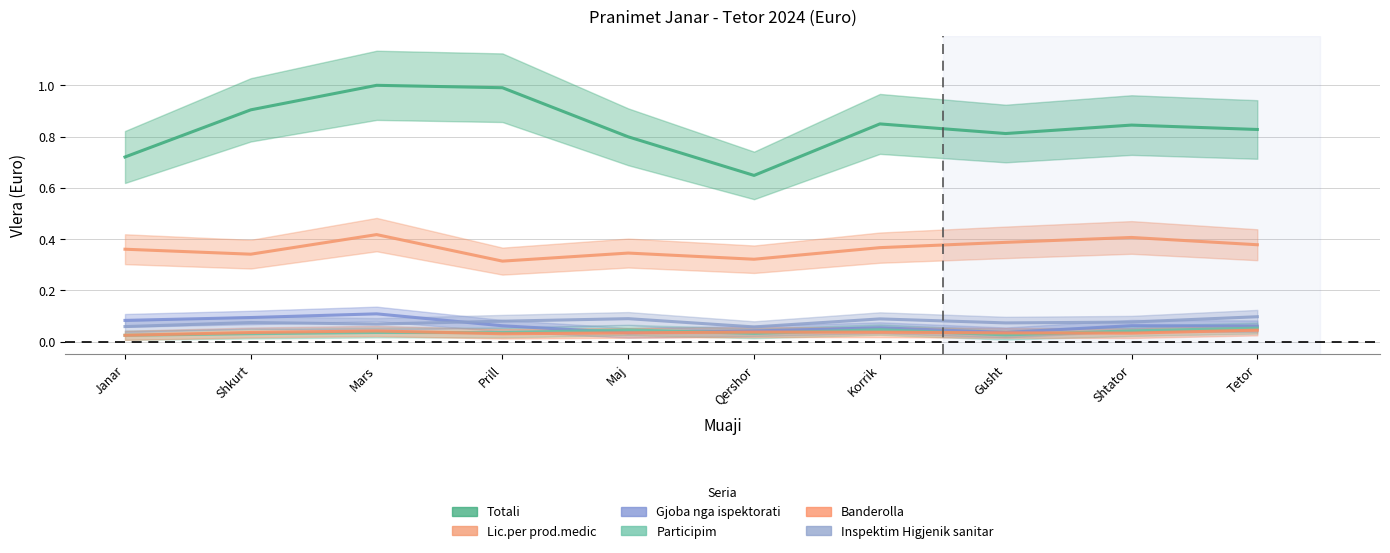

Reading left to right, what are all the values shown in this chart?

Totali: Janar=0.7	Shkurt=0.9	Mars=1.0	Prill=1.0	Maj=0.8	Qershor=0.6	Korrik=0.8	Gusht=0.8	Shtator=0.8	Tetor=0.8
Lic.per prod.medic: Janar=0.4	Shkurt=0.3	Mars=0.4	Prill=0.3	Maj=0.3	Qershor=0.3	Korrik=0.4	Gusht=0.4	Shtator=0.4	Tetor=0.4
Gjoba nga ispektorati: Janar=0.1	Shkurt=0.1	Mars=0.1	Prill=0.1	Maj=0.0	Qershor=0.0	Korrik=0.1	Gusht=0.0	Shtator=0.1	Tetor=0.1
Participim: Janar=0.0	Shkurt=0.0	Mars=0.0	Prill=0.0	Maj=0.0	Qershor=0.0	Korrik=0.0	Gusht=0.0	Shtator=0.0	Tetor=0.1
Banderolla: Janar=0.0	Shkurt=0.0	Mars=0.0	Prill=0.0	Maj=0.0	Qershor=0.0	Korrik=0.0	Gusht=0.0	Shtator=0.0	Tetor=0.0
Inspektim Higjenik sanitar: Janar=0.1	Shkurt=0.1	Mars=0.1	Prill=0.1	Maj=0.1	Qershor=0.1	Korrik=0.1	Gusht=0.1	Shtator=0.1	Tetor=0.1